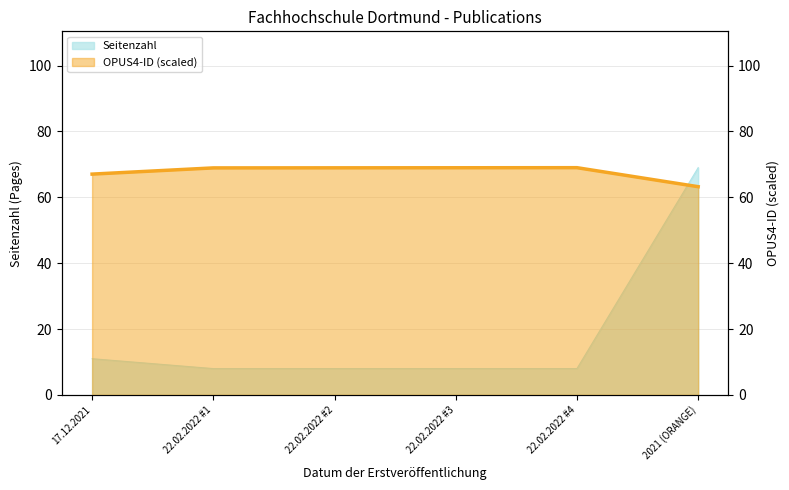

What are all the series names shown in the legend?

Seitenzahl, OPUS4-ID